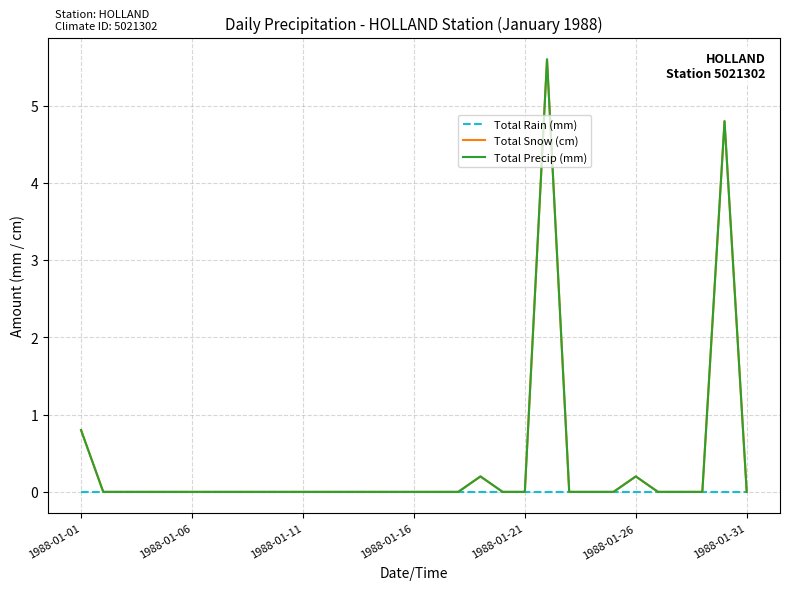

In Total Snow (cm), how many points are higher than both neighbors (excluding endpoints)?

4